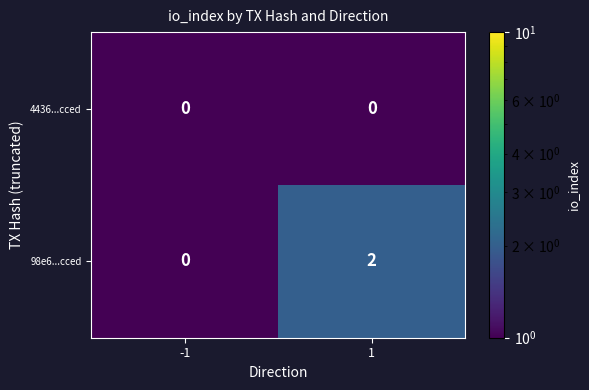

Reading left to right, transcribe all the data shown in this chart.

4436...cced: -1=0	1=0
98e6...cced: -1=0	1=2